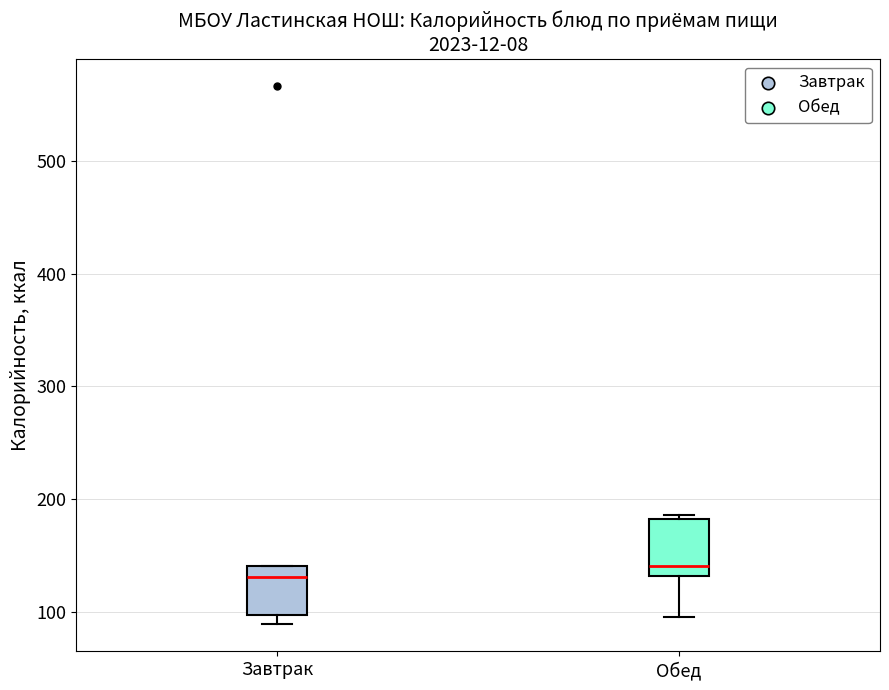

Reading left to right, transcribe this box plot: for each box, give where its median line is, the range the box spans, and where its two whiskers end, as read against the y-axis. The values are not printed on the chart, so give them approximately, as read against the axis.

Завтрак: median 130, box 100 to 140, whiskers 90 to 140
Обед: median 140, box 130 to 180, whiskers 100 to 190